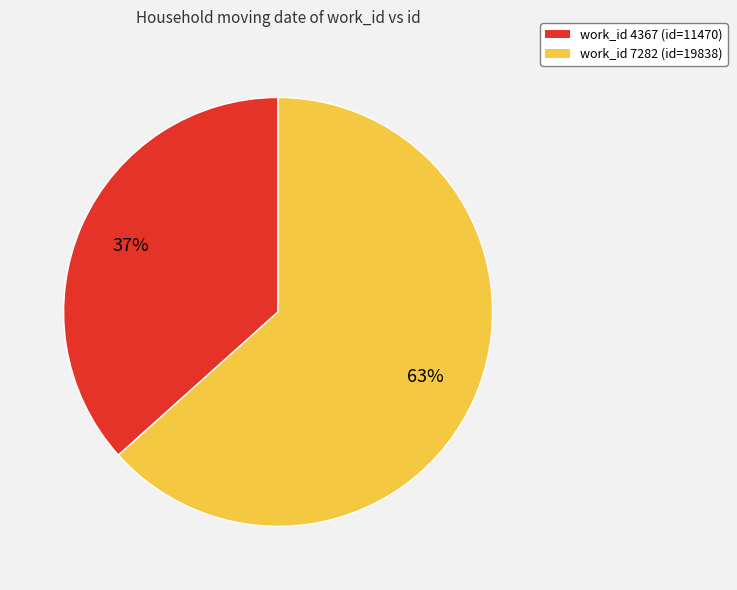

Approximately how many times larger is the value at work_id 7282 (id=19838) compared to work_id 4367 (id=11470)?

1.7